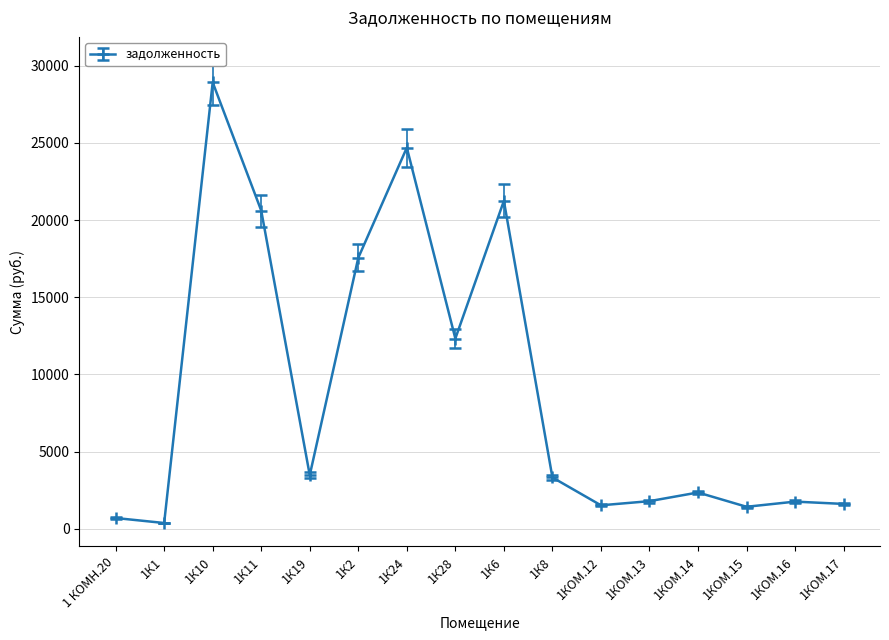

Between 1КОМ.14 and 1К10, which is larger?

1К10